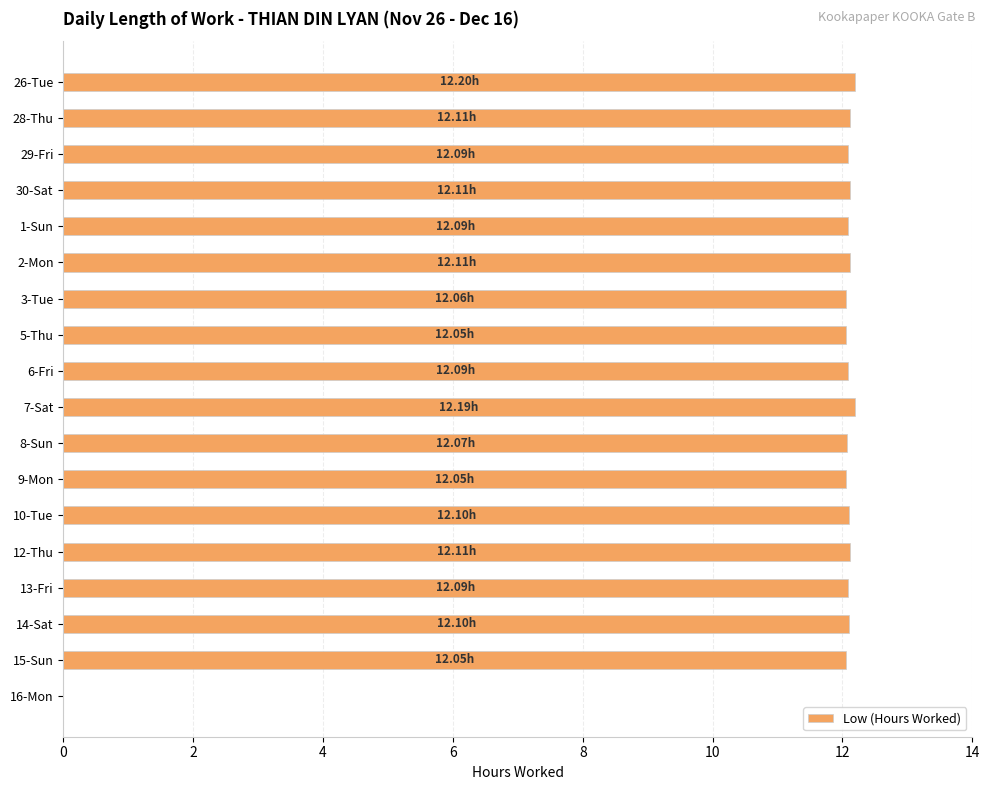

Approximately how many times larger is the value at 8-Sun compared to 26-Tue?

1.0